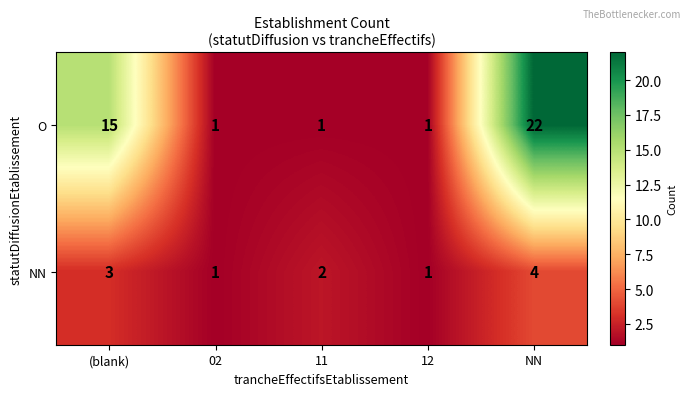

Which series has the largest total across all categories?

O